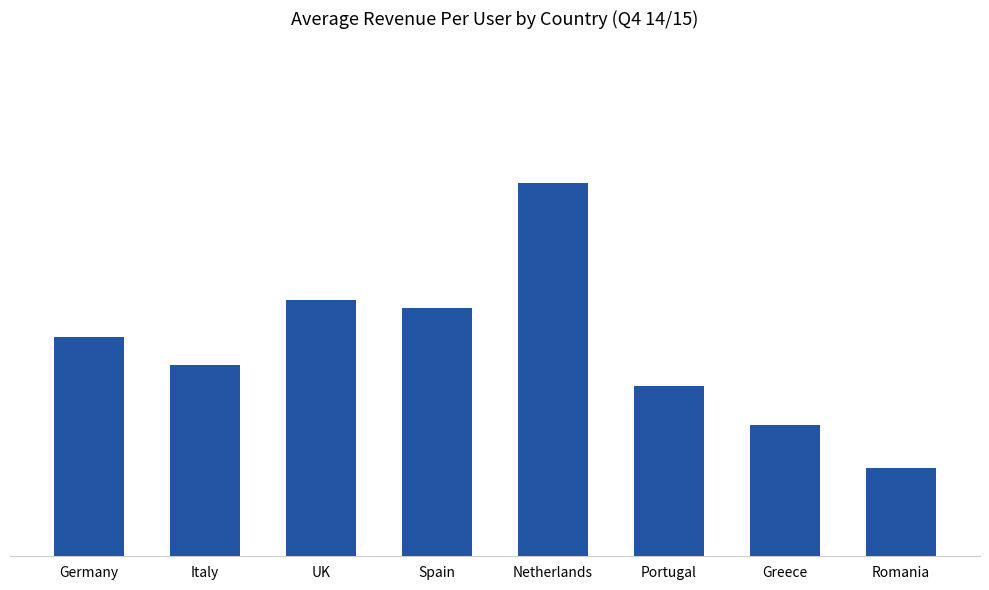

At which label does the data first exceed 14?

Germany